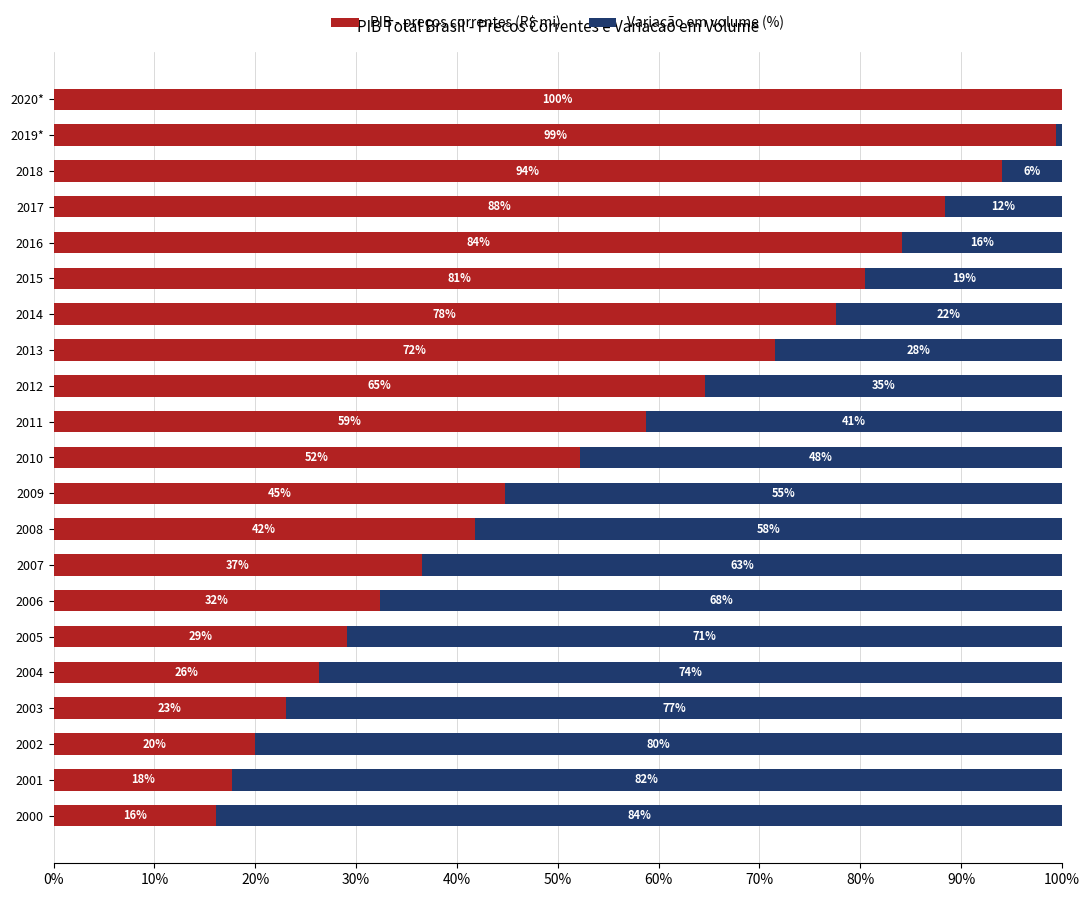

What is the total value across all series at 2007?

100.0